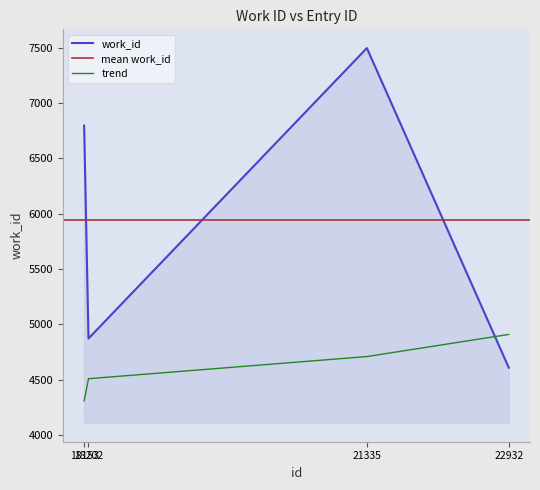

True or false: the data shows 4610 at 22932.

True